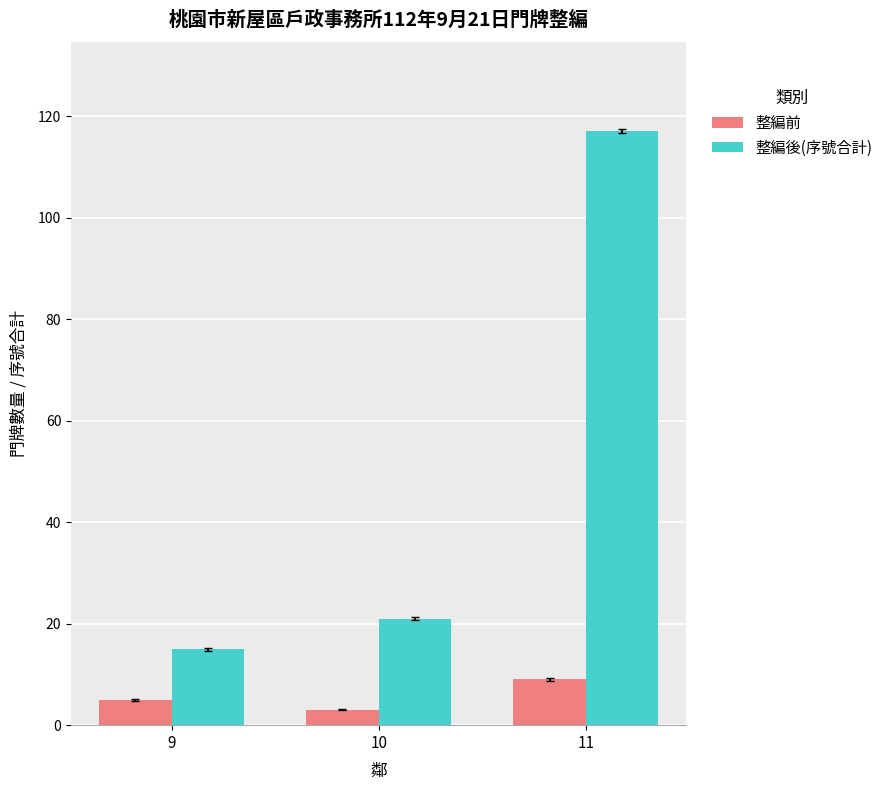

Which series changed the most between 9 and 11?

整編後(序號合計)